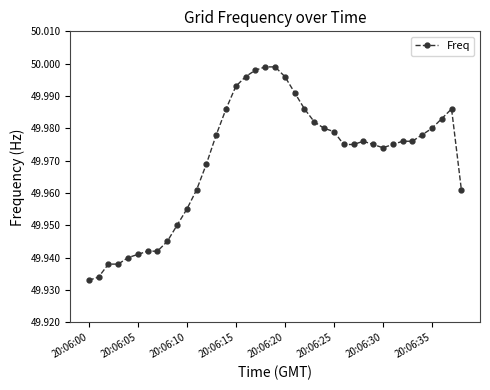

What is the sum of all values?

1948.8